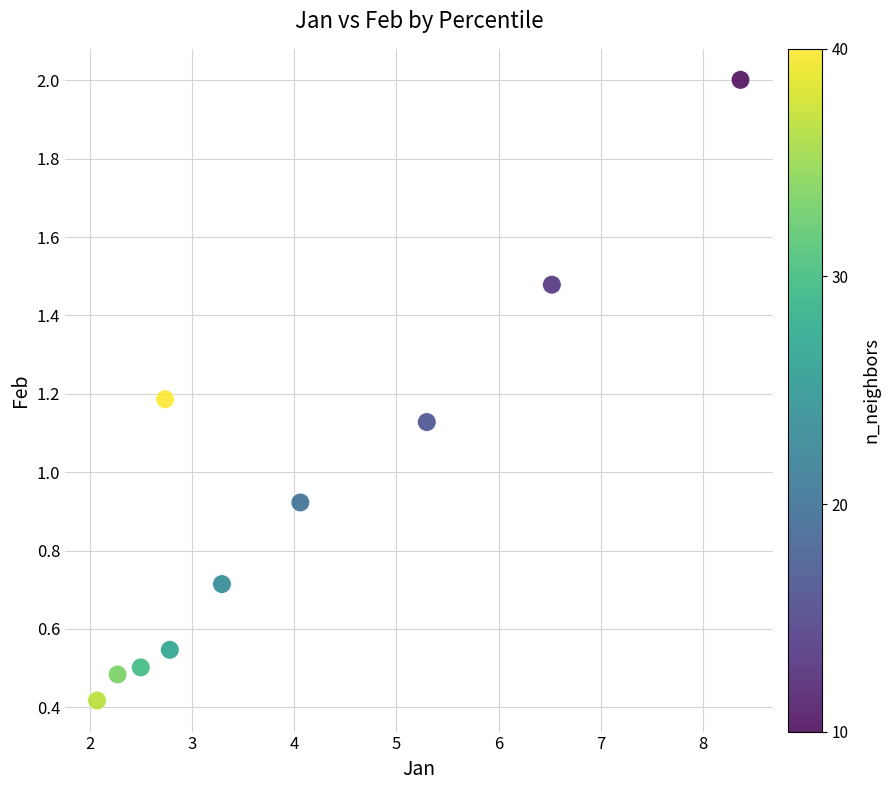

What is the range of Y values (max minus min)?

1.6